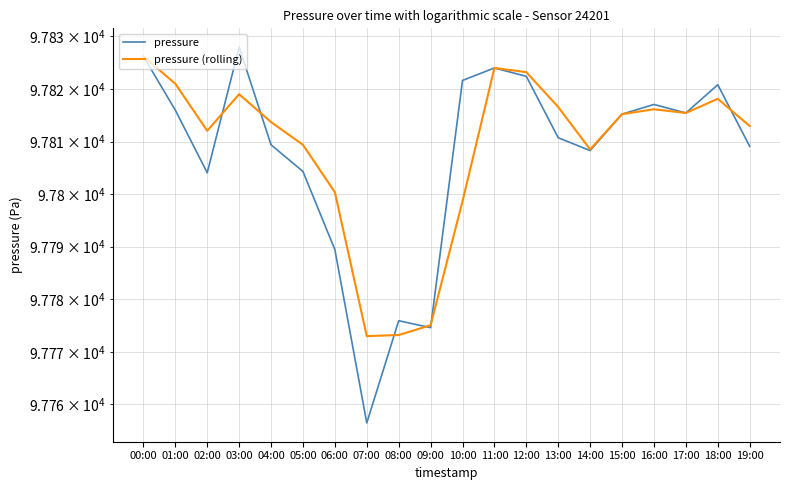

What is the label of the 14th point from the right?

06:00